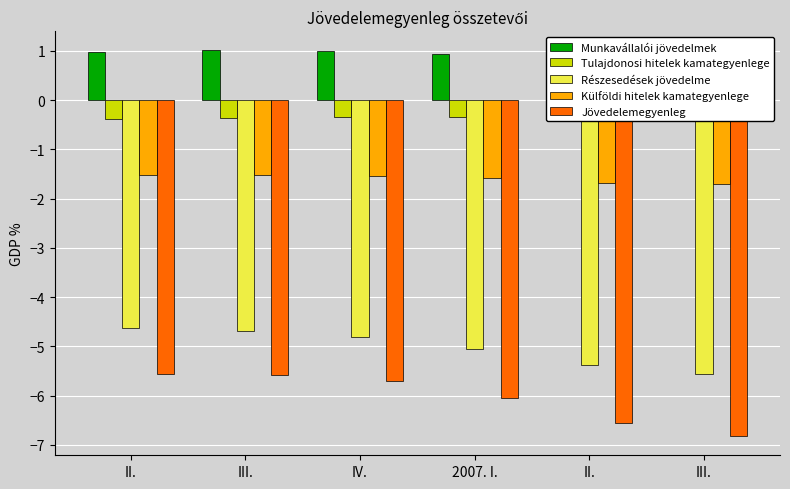

True or false: Tulajdonosi hitelek kamategyenlege has a value of -0.3 at II..

True